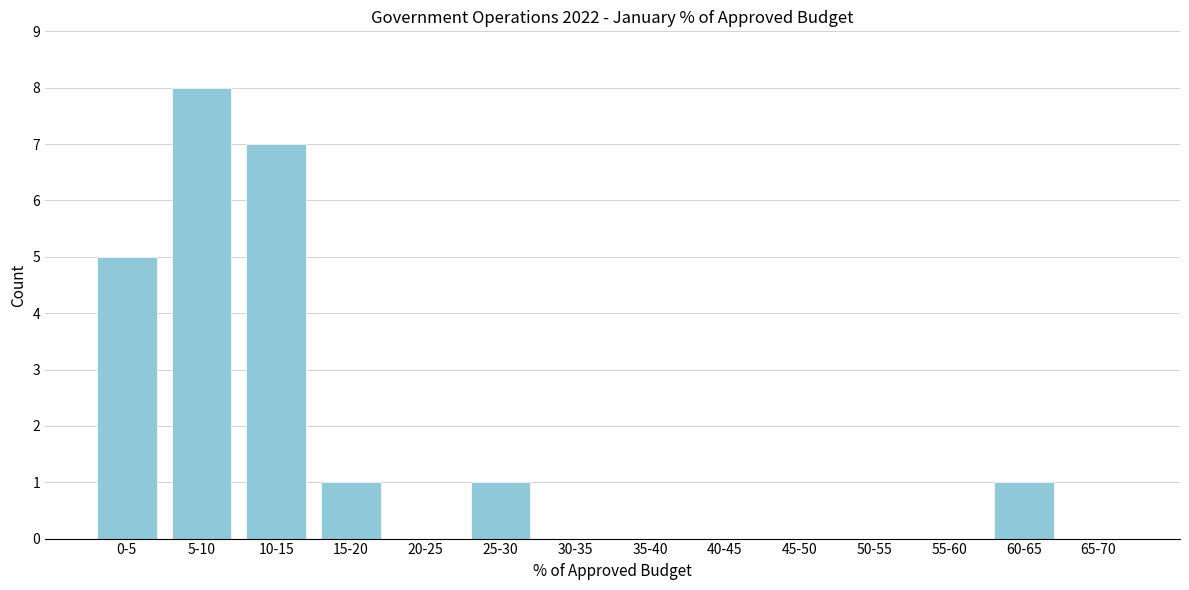

Reading left to right, list all the values displayed in this chart.

0-5=5	5-10=8	10-15=7	15-20=1	20-25=0	25-30=1	30-35=0	35-40=0	40-45=0	45-50=0	50-55=0	55-60=0	60-65=1	65-70=0